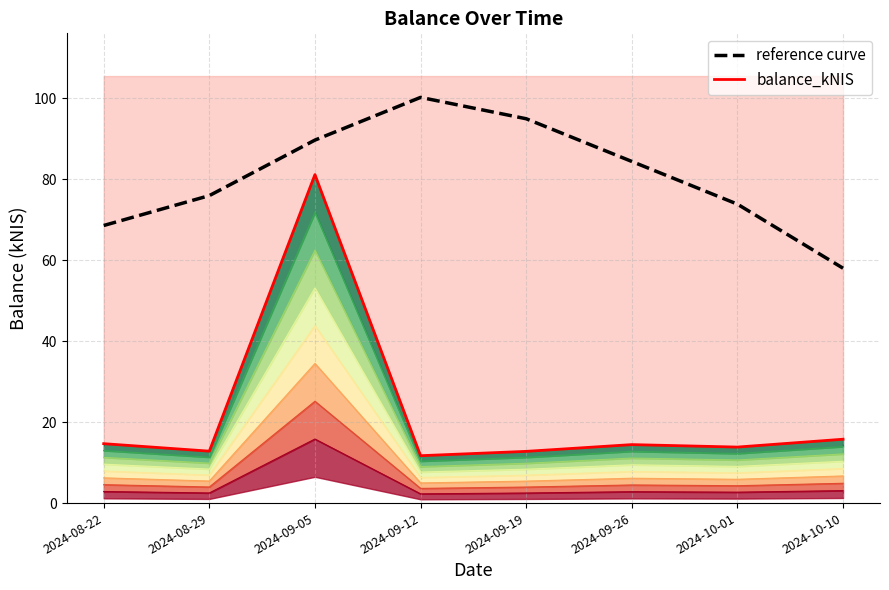

What is the approximate value of reference curve at 2024-09-26?

84.4